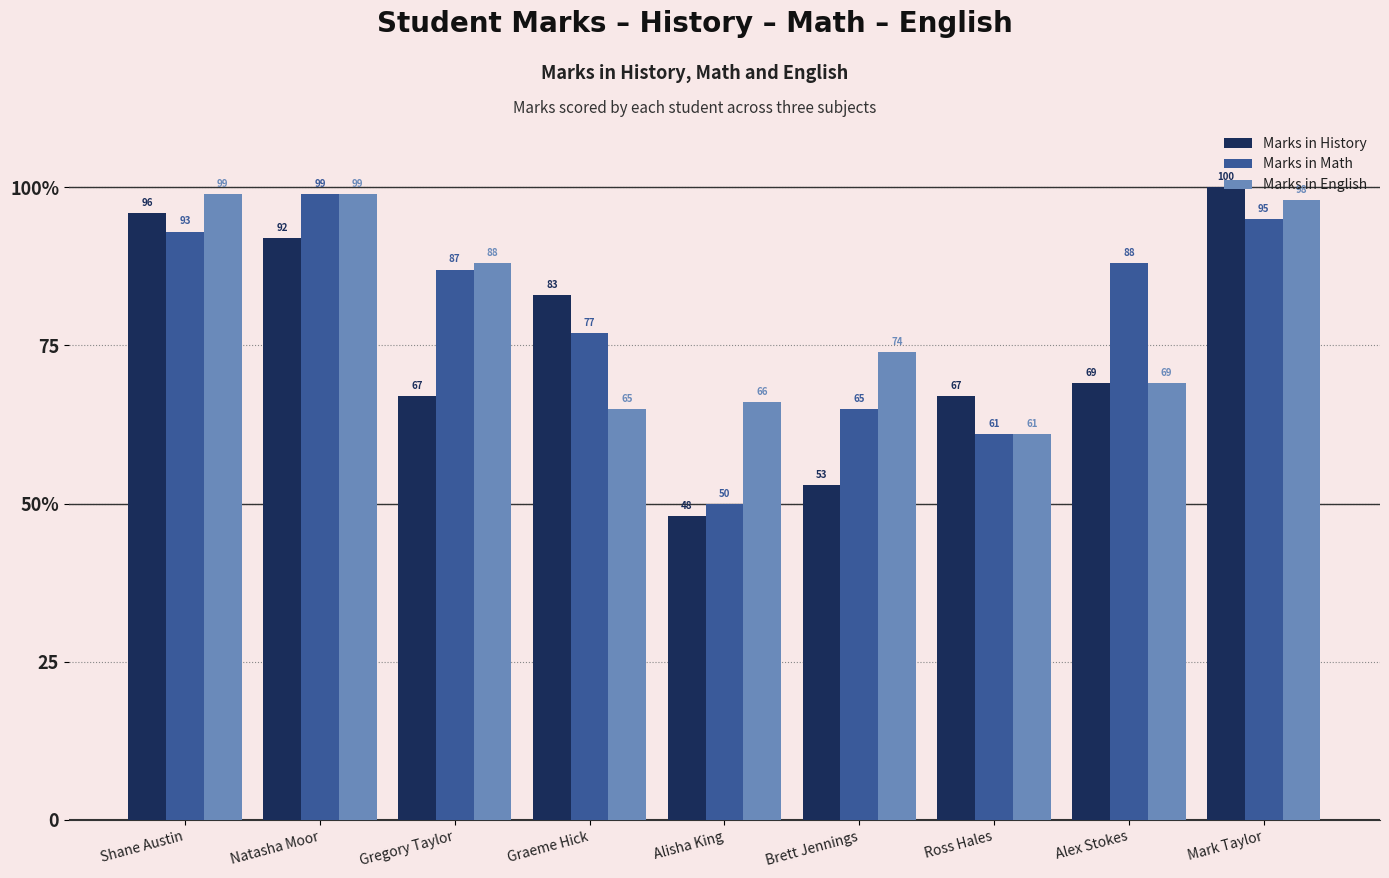

Is it true that Marks in History equals 46 at Graeme Hick?

False